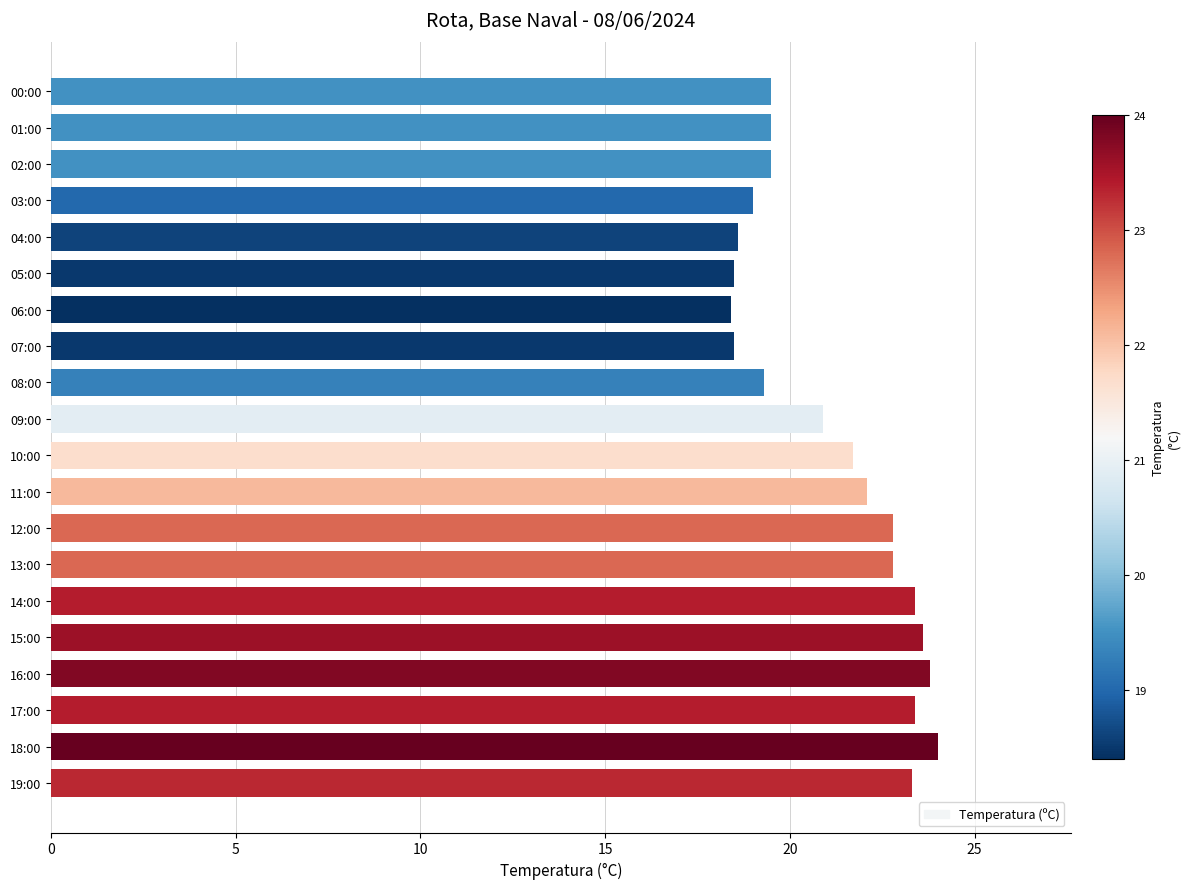

Is it true that the value at 15:00 is 23.6?

True